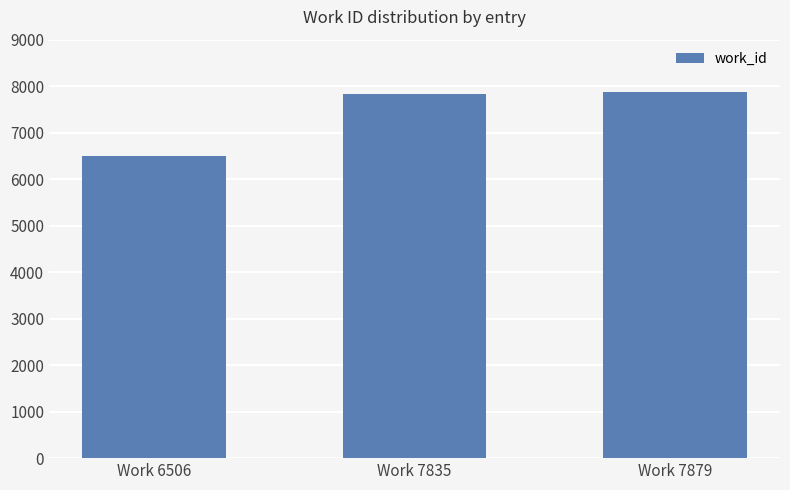

What is the difference between the values at Work 7835 and Work 6506?

1329